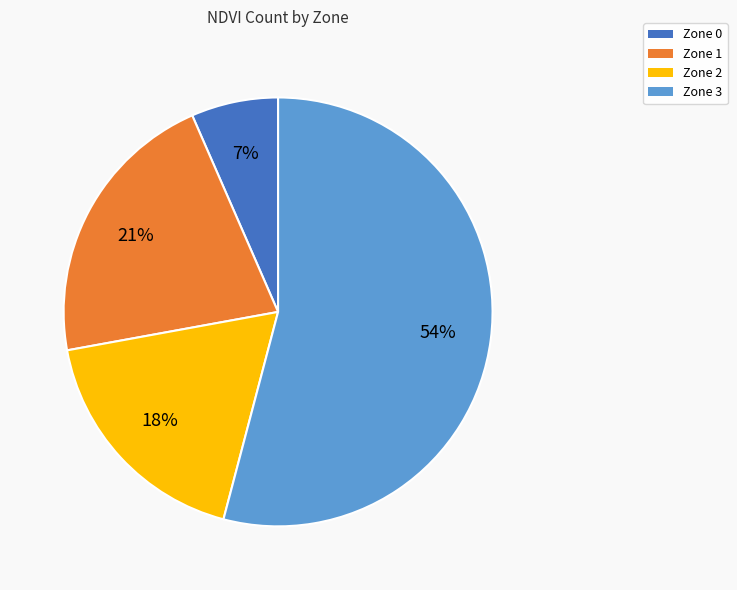

Do Zone 2 and Zone 3 together represent more than half of the pie?

Yes